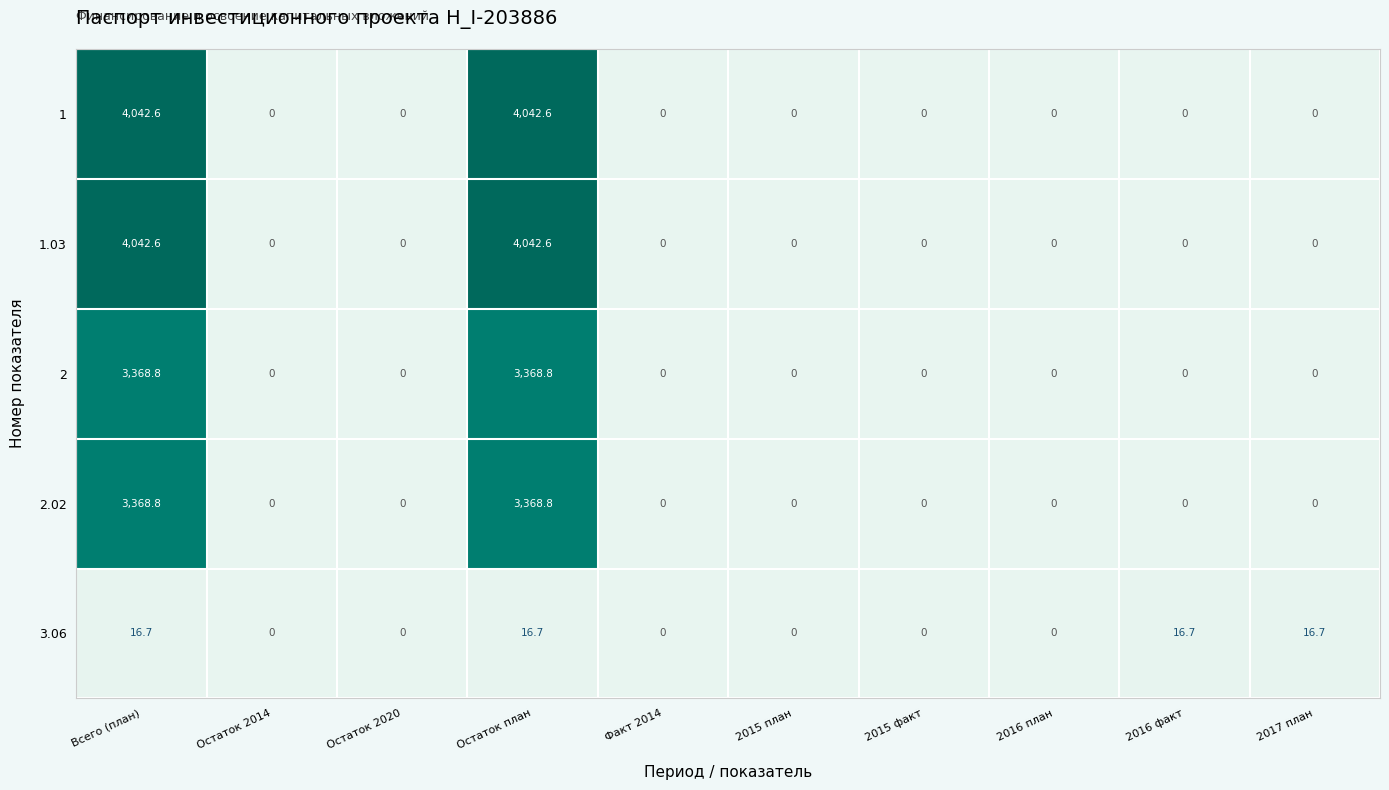

Count the number of data series in this chart.

5